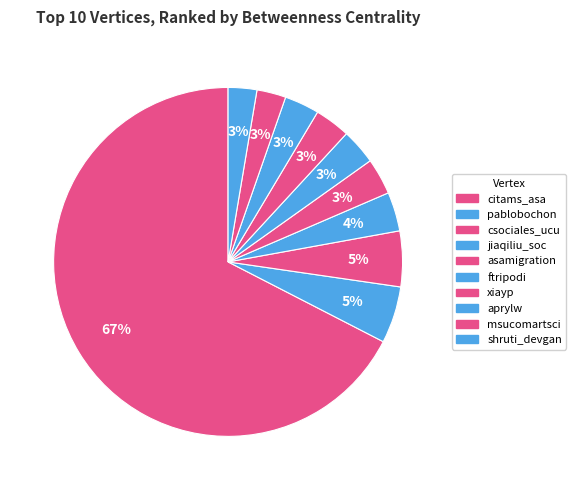

Which category has the smallest portion of the pie?

shruti_devgan